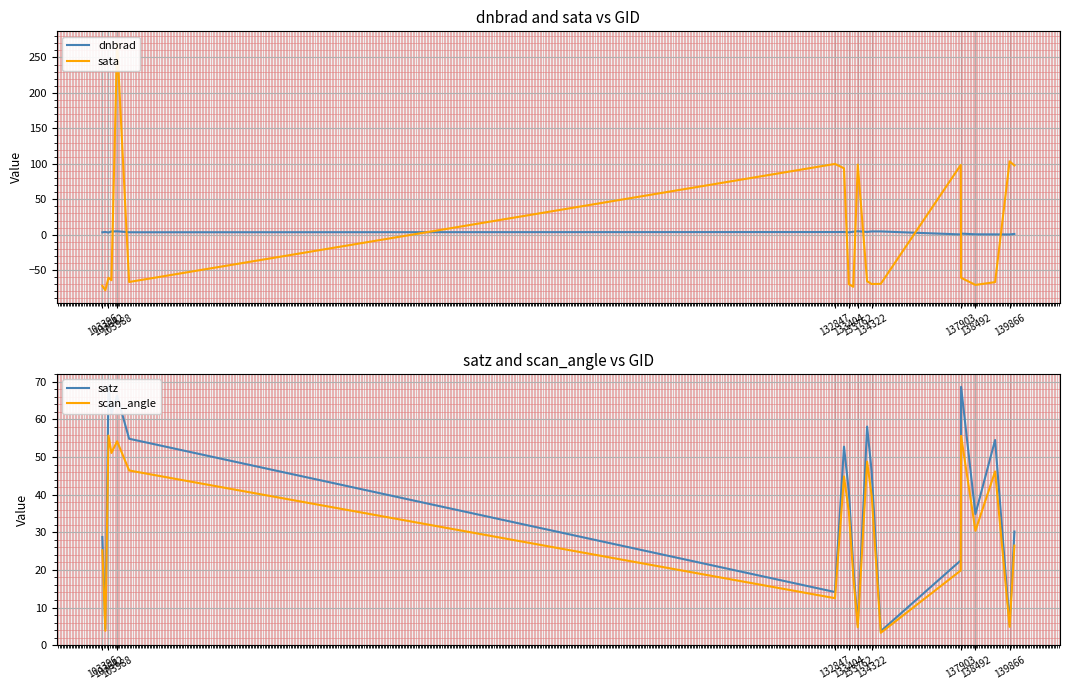

How many lines are shown in the chart?

4